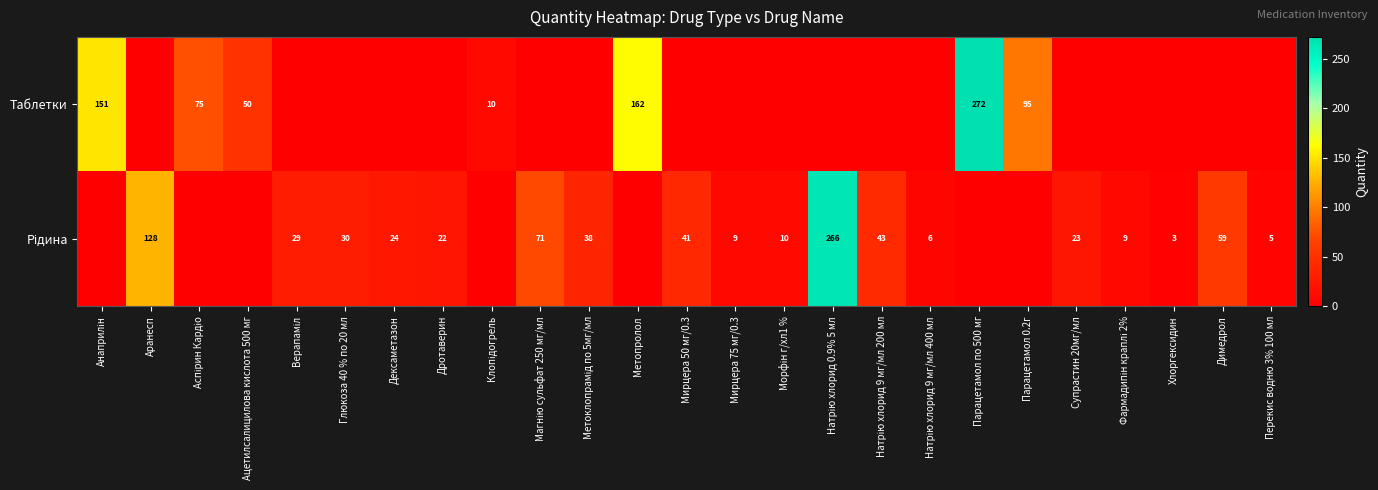

What is the difference between the maximum and minimum values in the Рідина series?

266